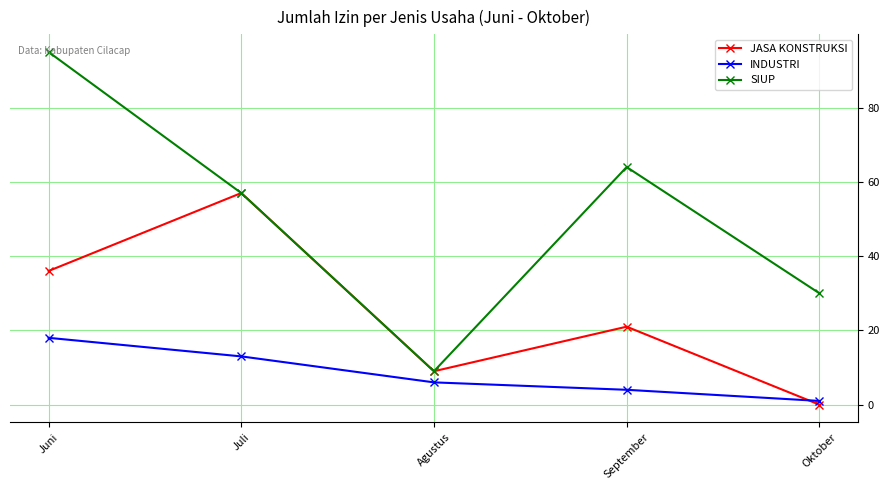

How many lines are shown in the chart?

3